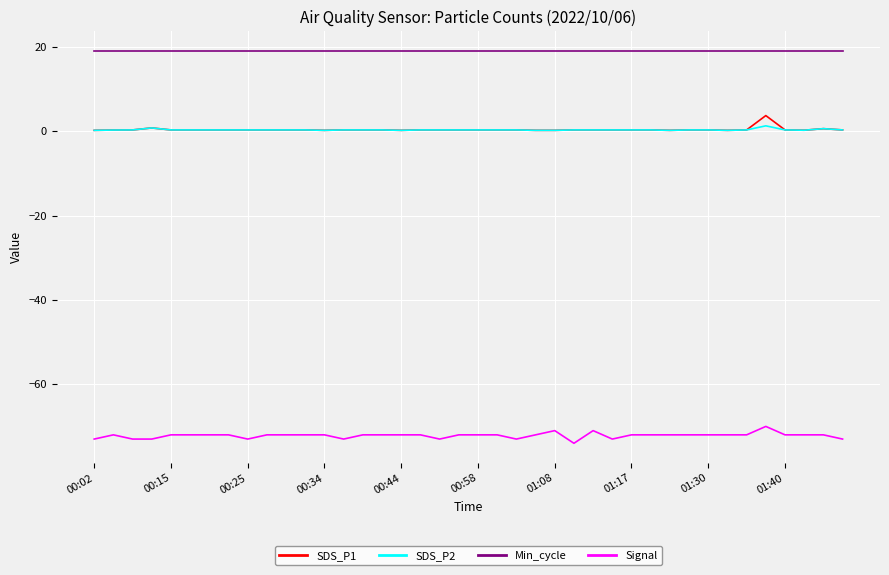

What is the smallest value displayed?

-74.0